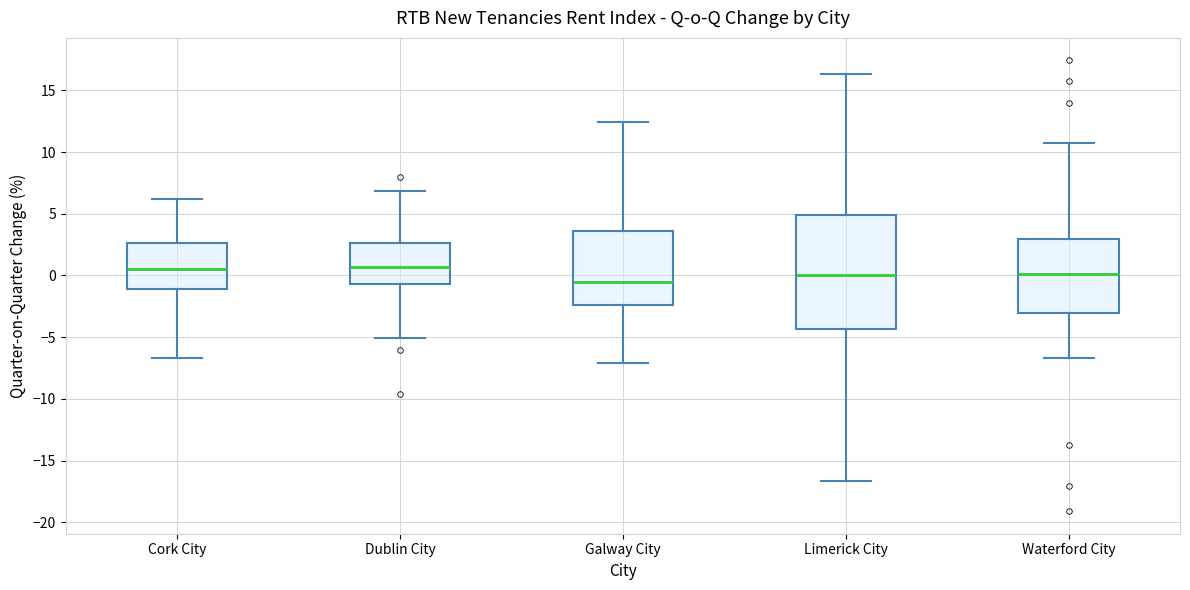

Reading left to right, read every box against the y-axis: the position of its median line, the range the box covers, and the ends of its whiskers. The values are not printed on the chart, so give them approximately, as read against the axis.

Cork City: median 0.5, box -1.0 to 2.5, whiskers -6.5 to 6.0
Dublin City: median 0.5, box -0.5 to 2.5, whiskers -5.0 to 7.0
Galway City: median -0.5, box -2.5 to 3.5, whiskers -7.0 to 12.5
Limerick City: median 0.0, box -4.5 to 5.0, whiskers -16.5 to 16.5
Waterford City: median 0.0, box -3.0 to 3.0, whiskers -6.5 to 10.5